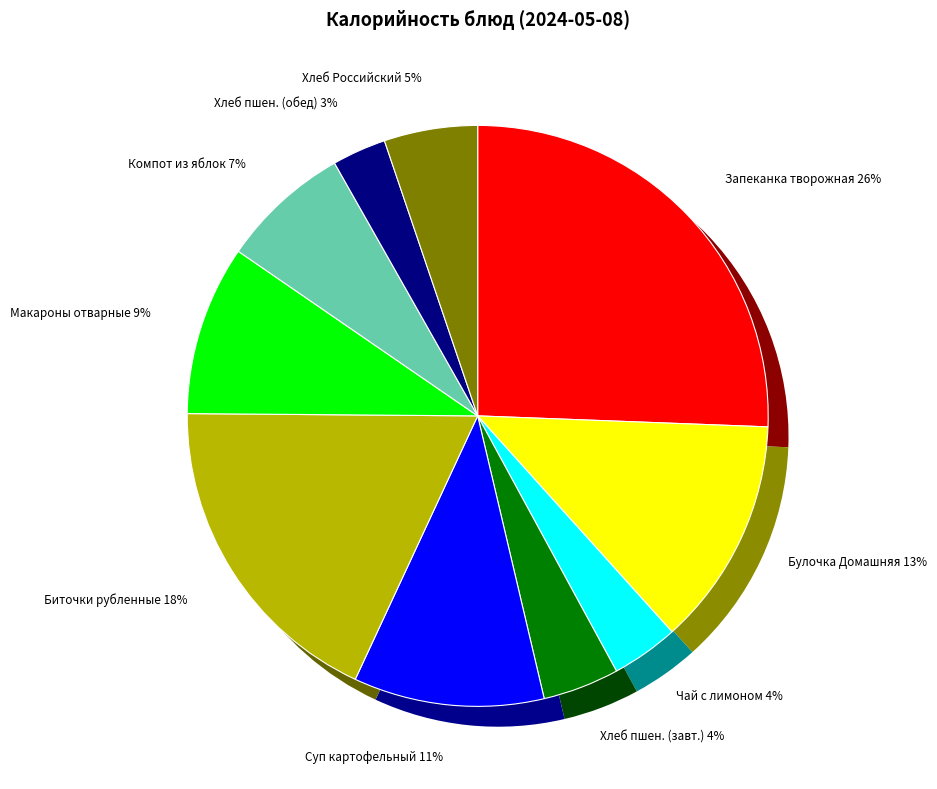

What is the largest slice in the pie chart?

Запеканка из творога со сгущеным молоком